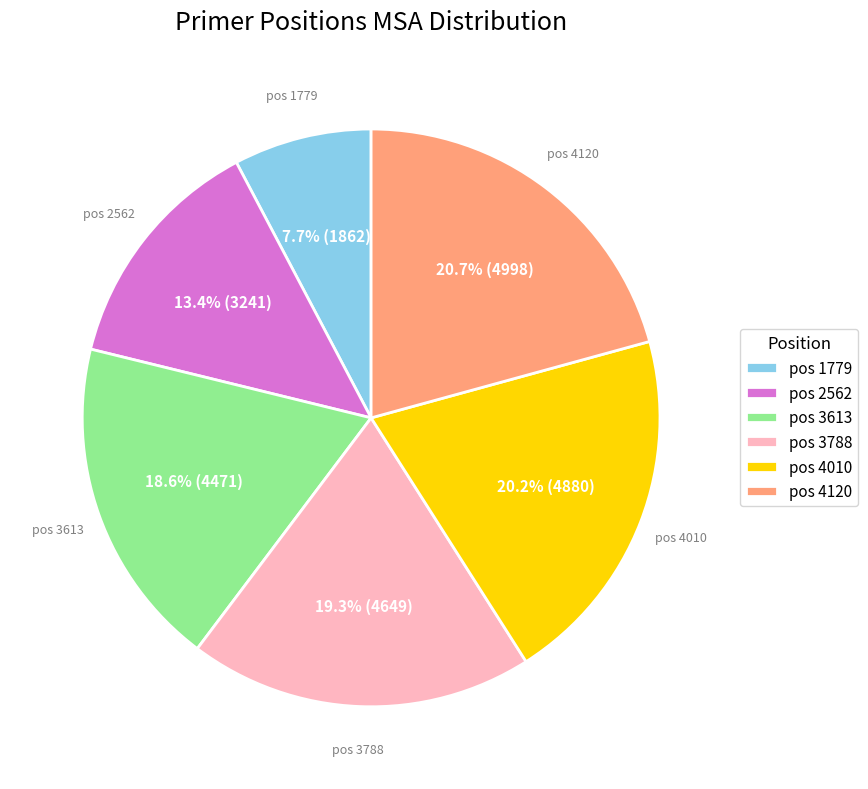

How many segments does this pie chart have?

6